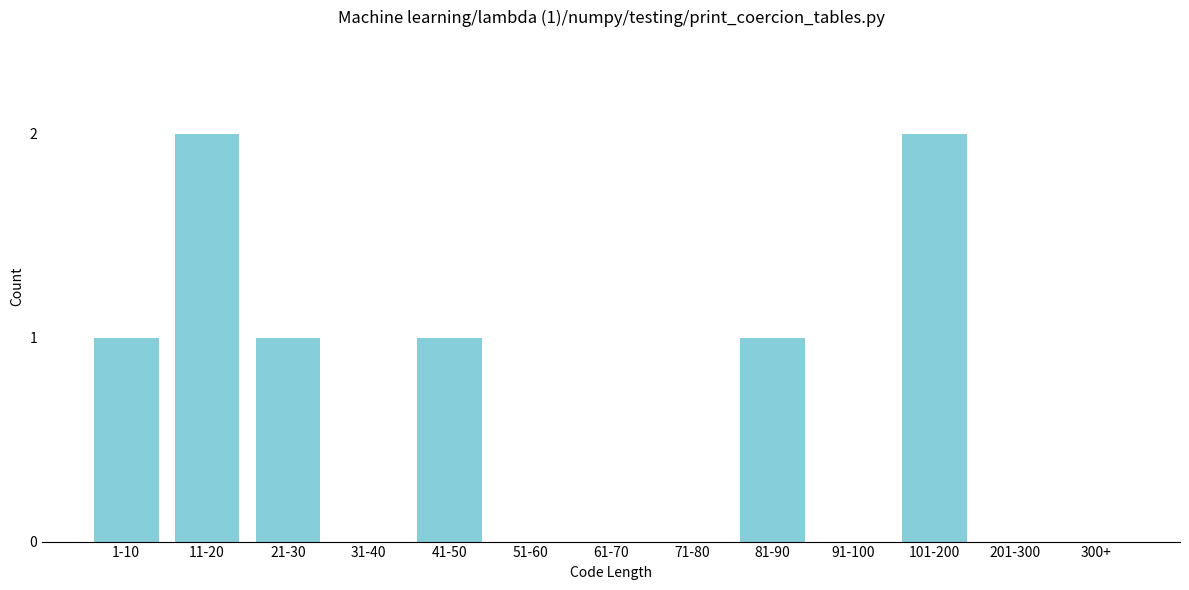

Reading left to right, extract all data points from this chart.

1-10=1	11-20=2	21-30=1	31-40=0	41-50=1	51-60=0	61-70=0	71-80=0	81-90=1	91-100=0	101-200=2	201-300=0	300+=0